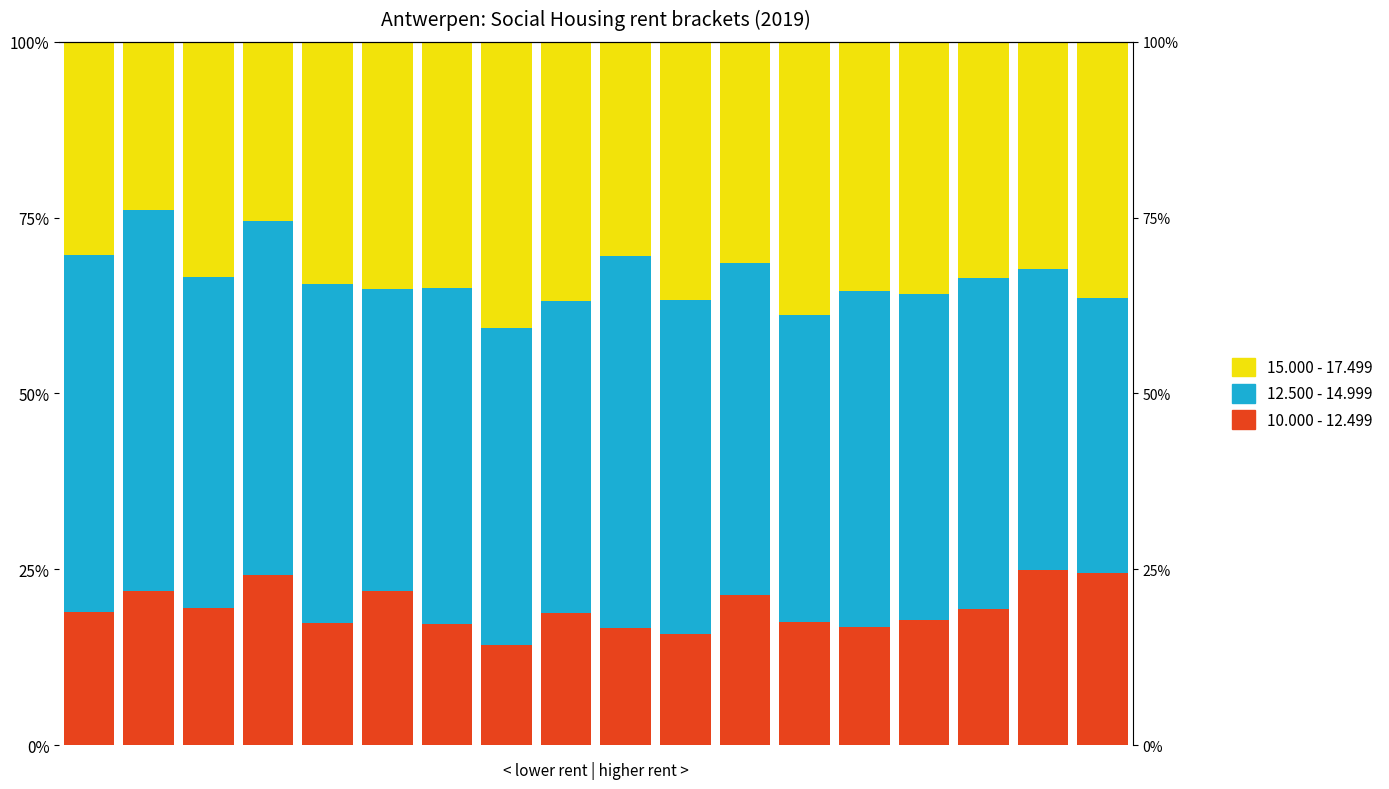

Between 2 and 15, which is larger?

2